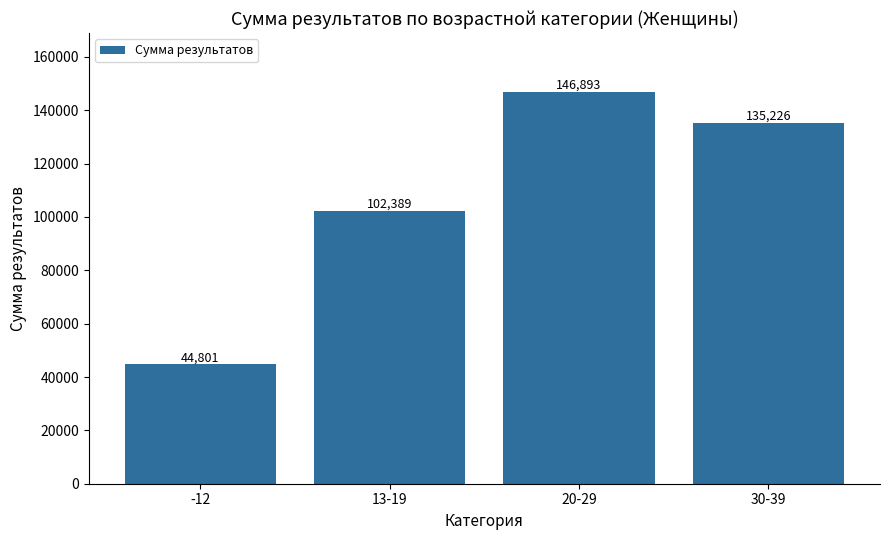

How many series are shown in this chart?

1